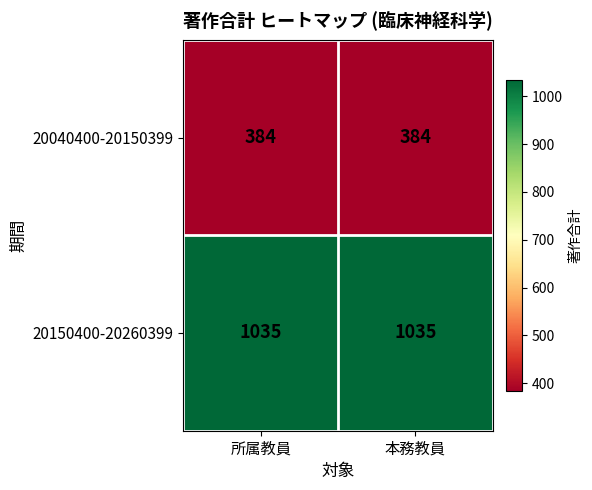

What is the total value across all series at 本務教員?

1419